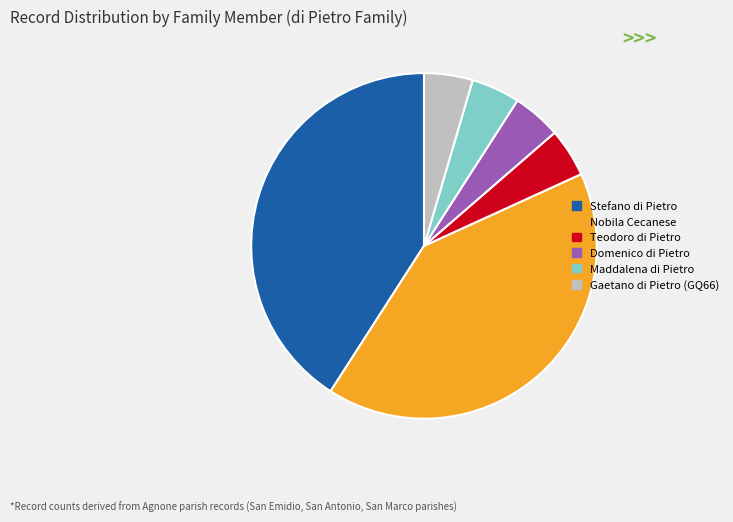

Is there any slice that represents more than half of the pie?

No